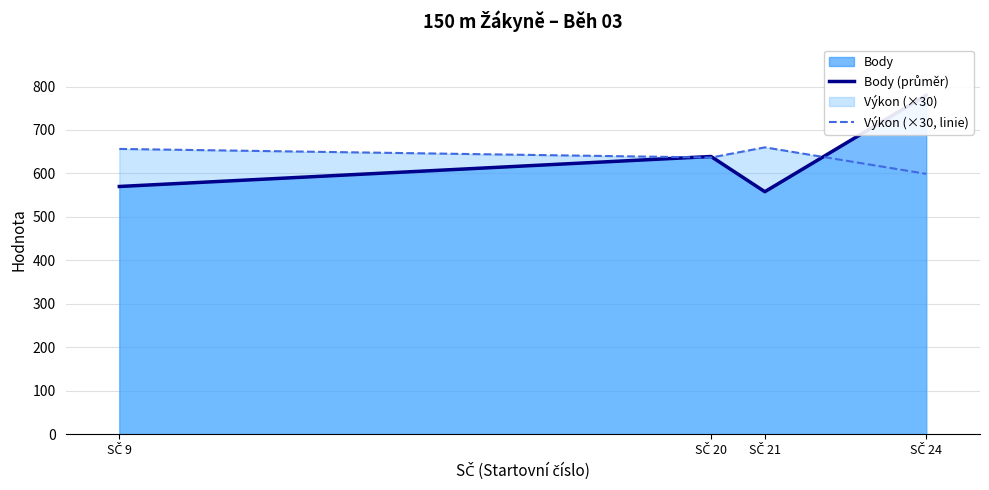

Reading right to left, extract all data points from this chart.

Body (průměr): SČ 24=780.0	SČ 21=558.0	SČ 20=639.0	SČ 9=570.0
Výkon (×30, linie): SČ 24=599.1	SČ 21=660.0	SČ 20=636.6	SČ 9=656.4